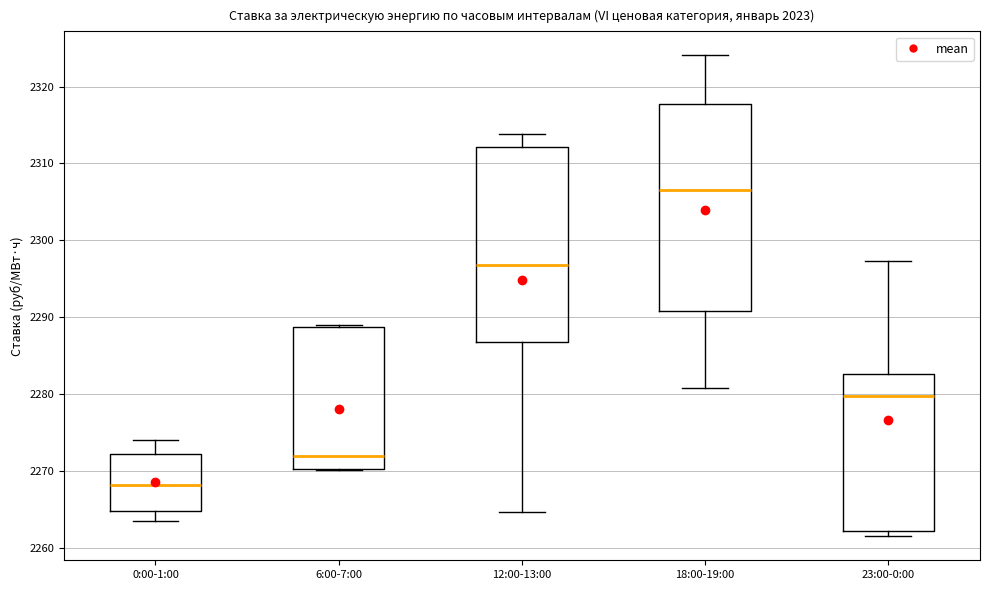

Reading left to right, read every box against the y-axis: the position of its median line, the range the box covers, and the ends of its whiskers. The values are not printed on the chart, so give them approximately, as read against the axis.

0:00-1:00: median 2268, box 2265 to 2272, whiskers 2263 to 2274
6:00-7:00: median 2272, box 2270 to 2289, whiskers 2270 to 2289
12:00-13:00: median 2297, box 2287 to 2312, whiskers 2265 to 2314
18:00-19:00: median 2307, box 2291 to 2318, whiskers 2281 to 2324
23:00-0:00: median 2280, box 2262 to 2283, whiskers 2262 (just below the box's lower edge) to 2297